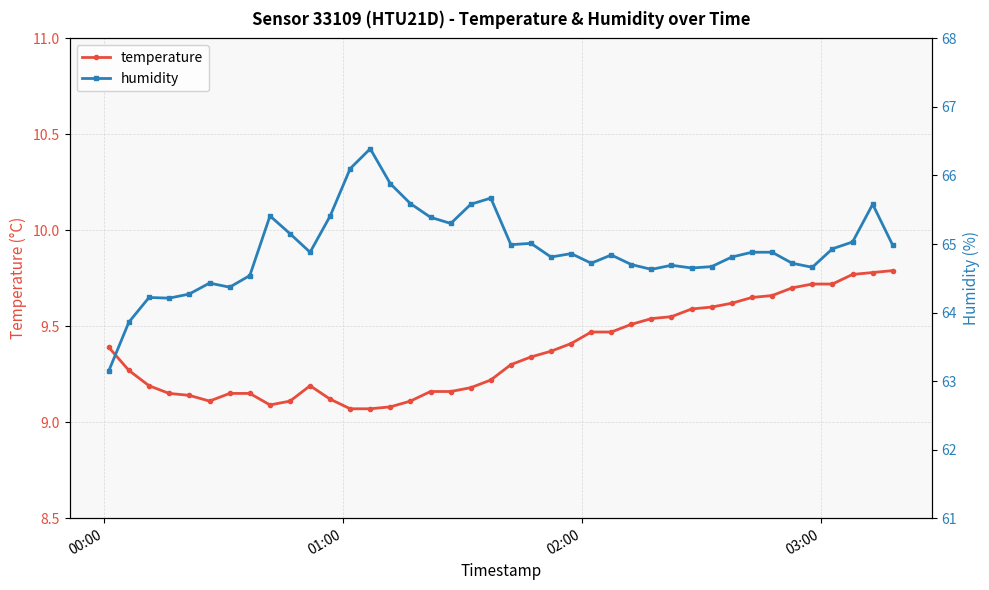

How many lines are shown in the chart?

2